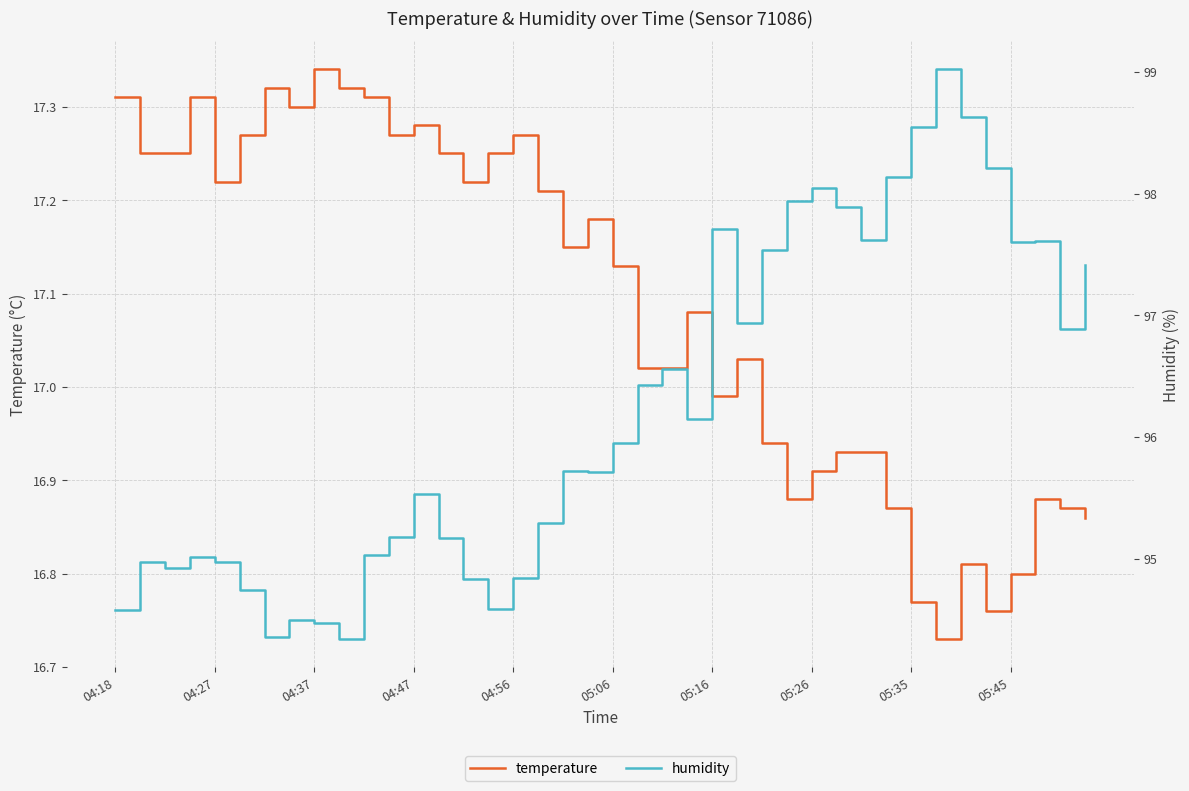

Between 33 and 23, which is larger?

23